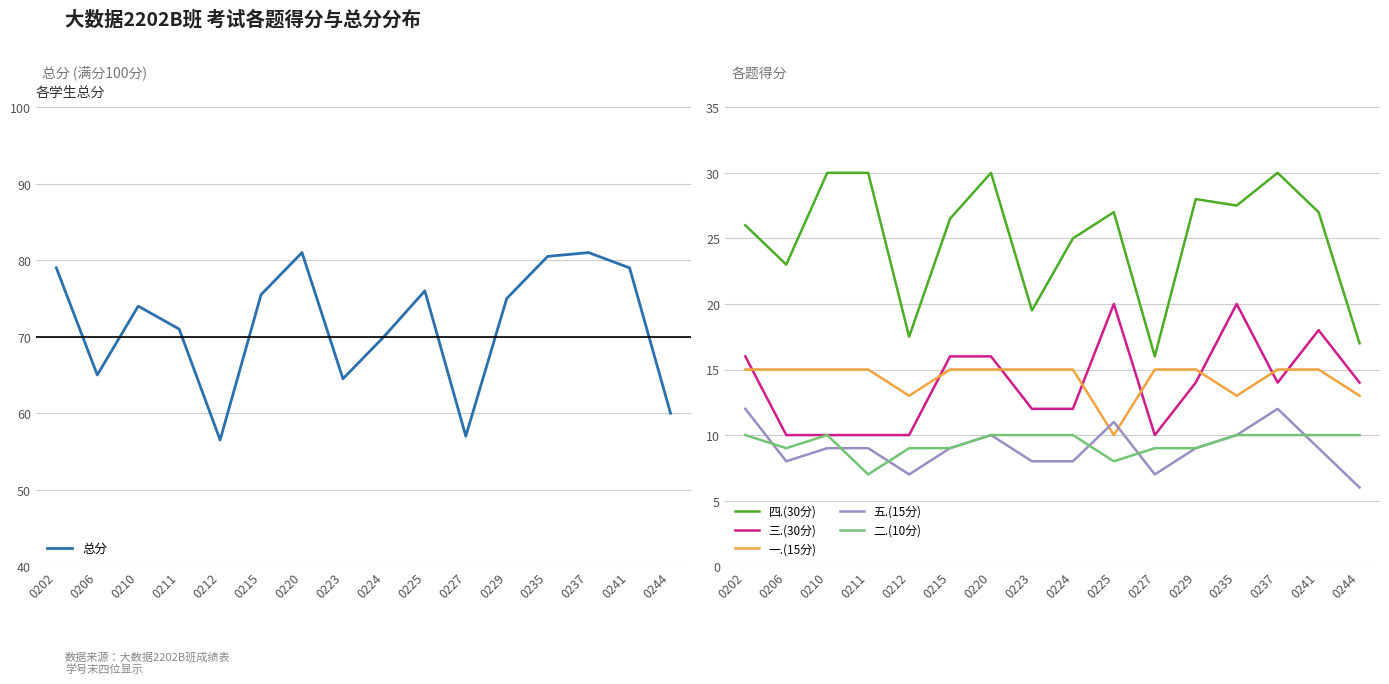

Is it true that 总分 equals 74.0 at 0210?

True